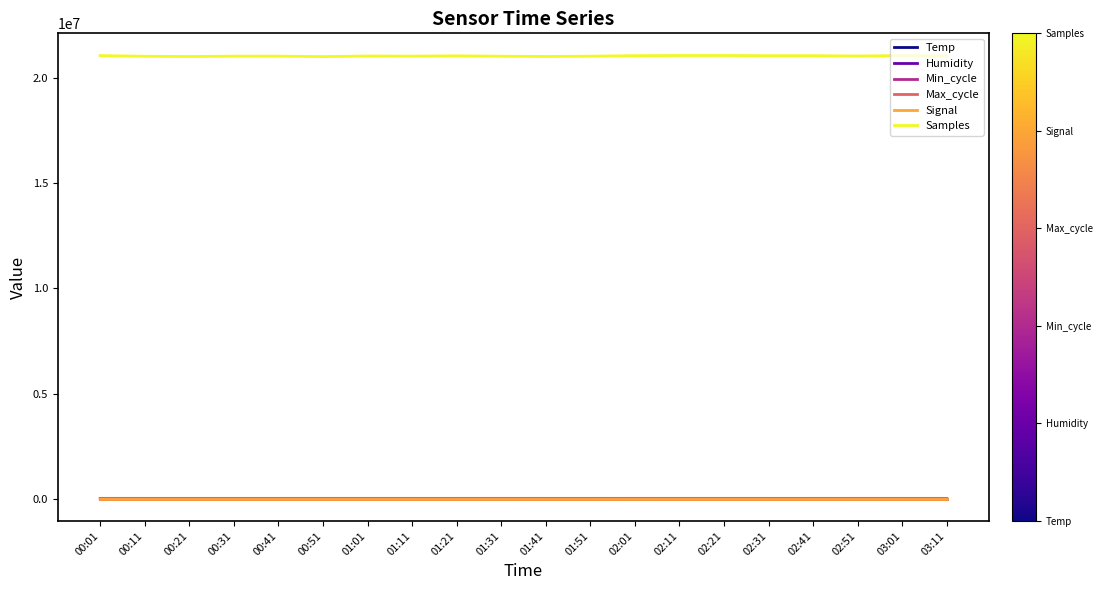

What position from the left is 01:51?

12